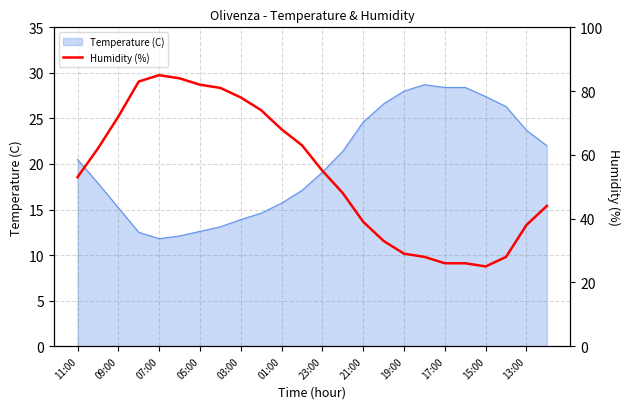

How many points are lower than both their immediate neighbors (excluding endpoints)?

1